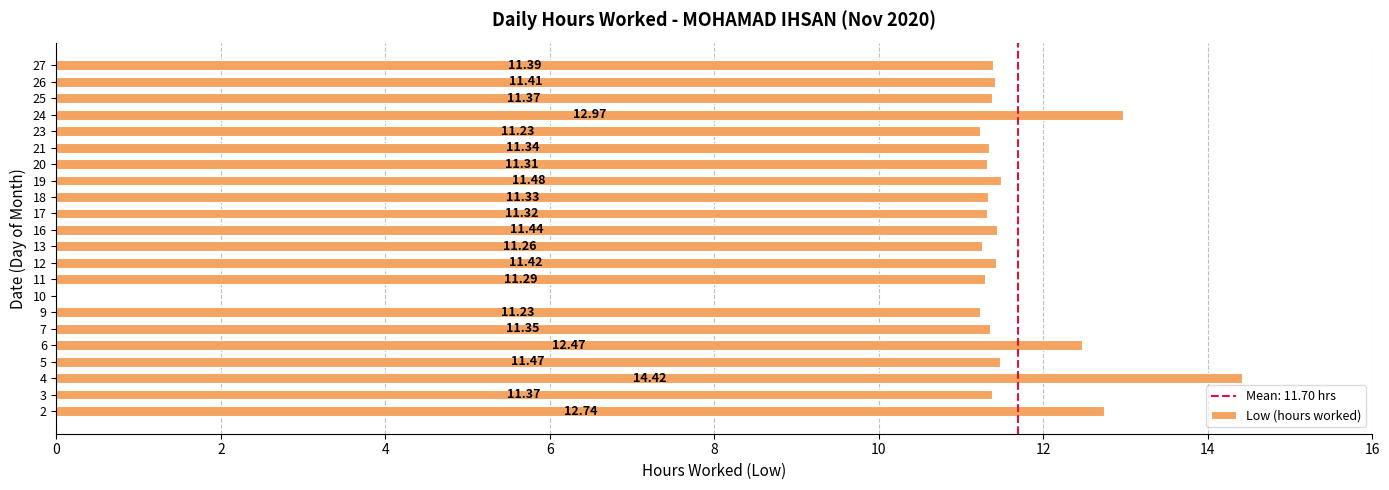

How many values are above zero?

21